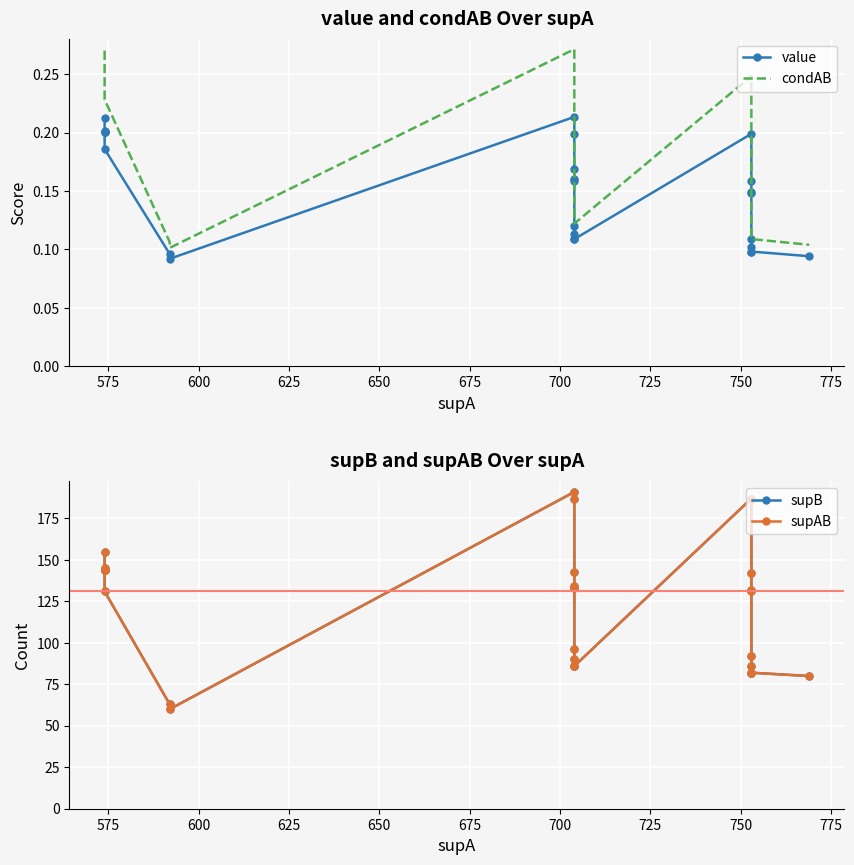

What is the average value of the value series?

0.1